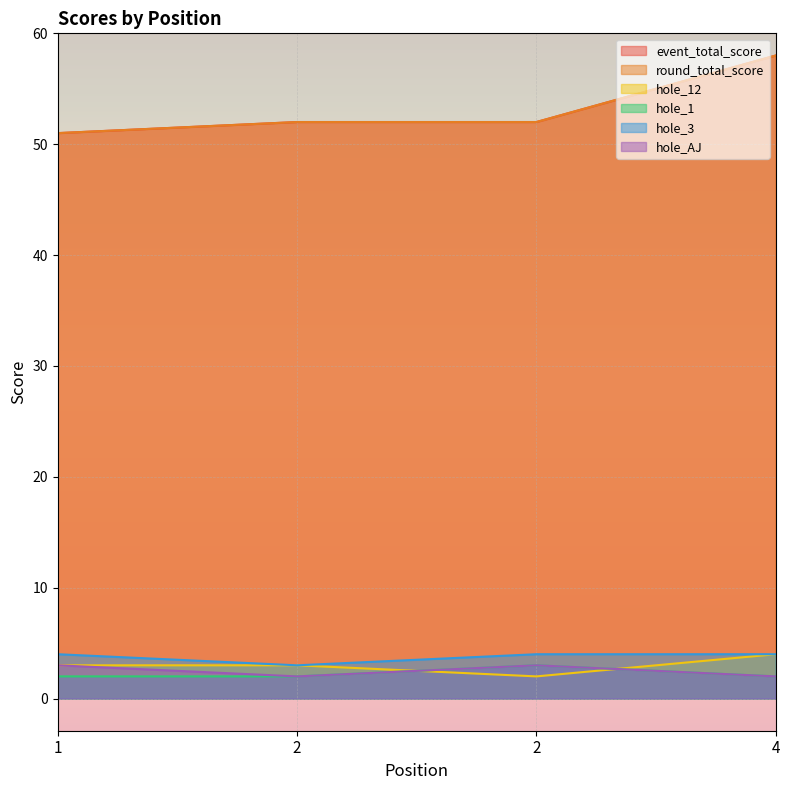

True or false: hole_1 has a value of 5 at 2.

False